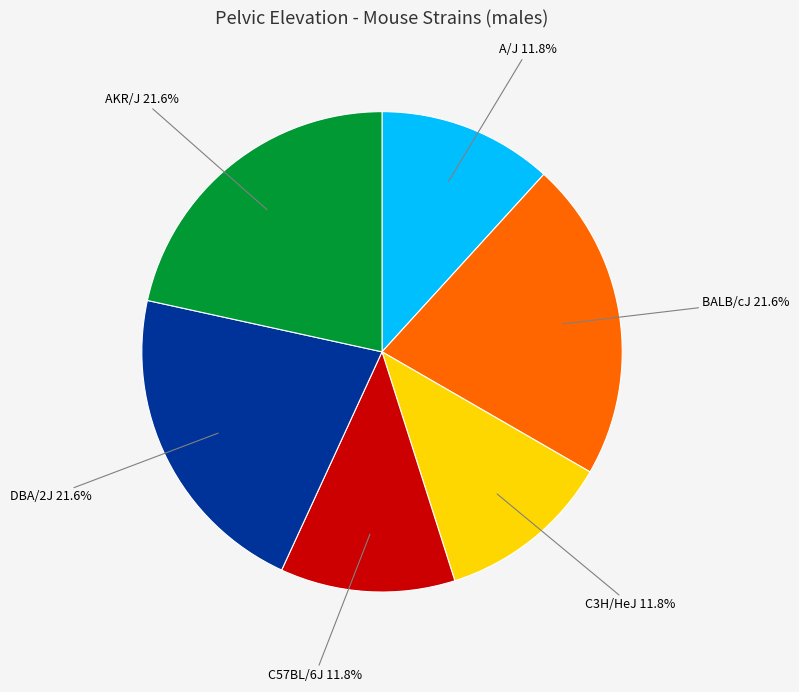

Count the number of slices in the pie.

6